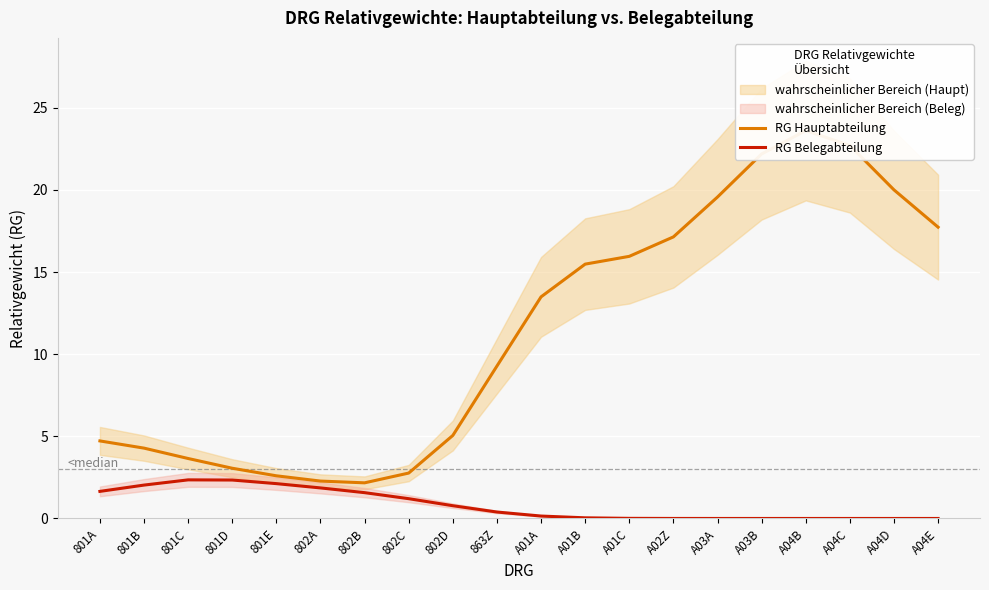

Where is the first local maximum for RG Belegabteilung?

801C